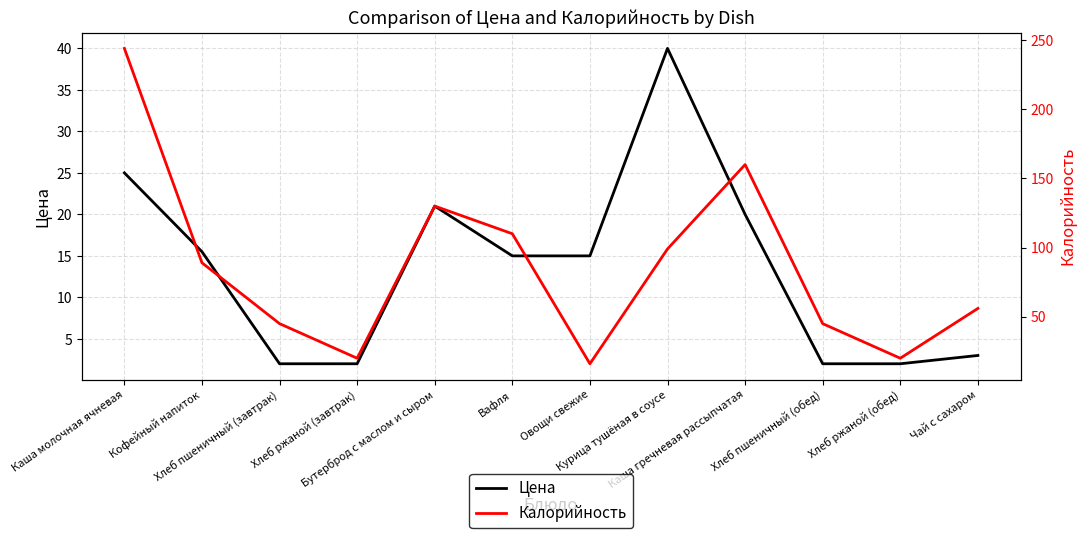

True or false: Калорийность and Цена intersect in this chart.

False